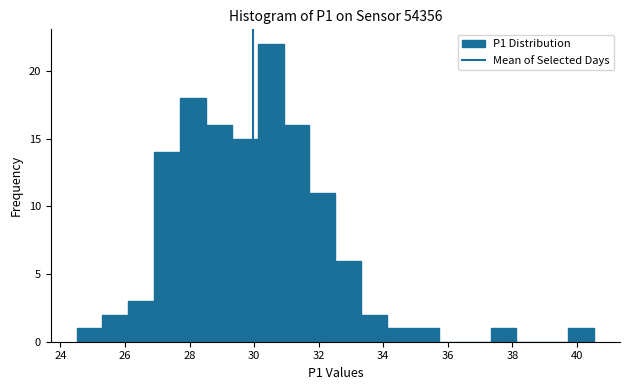

How tall is the bar that spans 39.8 to 40.6 on the x-axis? Neither the bar edges nor the heights are printed on the chart, so give them approximately, as read against the axes.

1